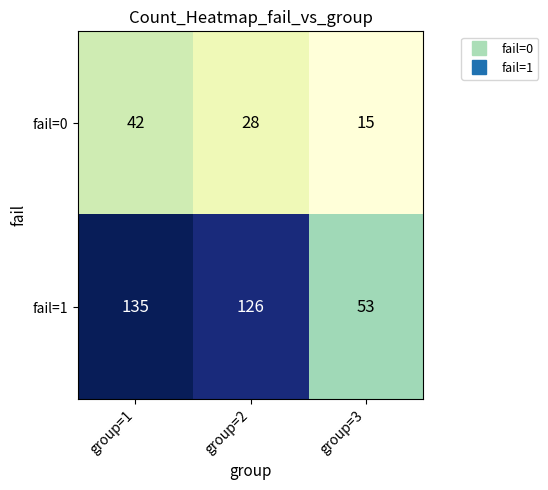

What is the greatest value displayed?

135